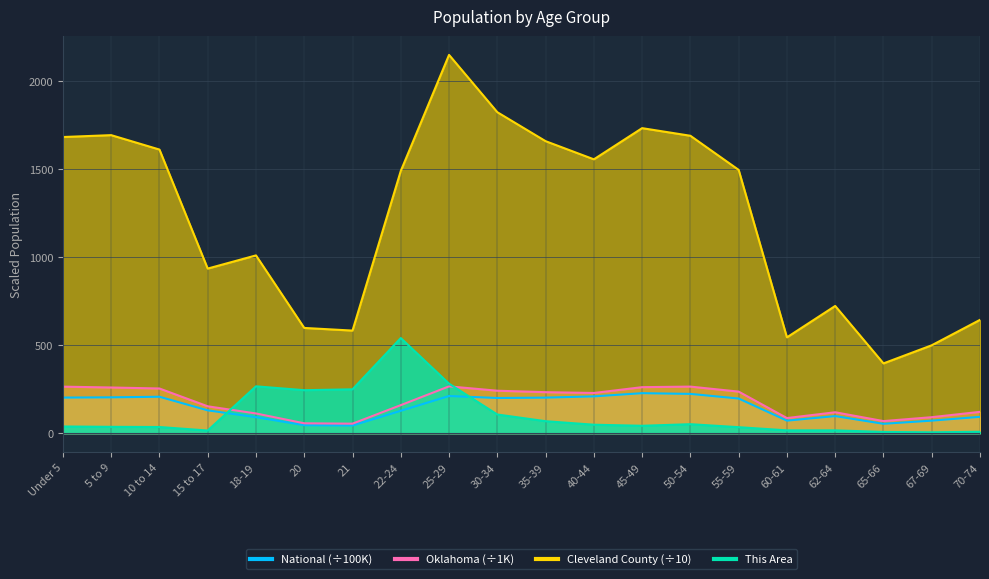

Between which two adjacent categories do This Area and National first intersect?

15 to 17 and 18-19